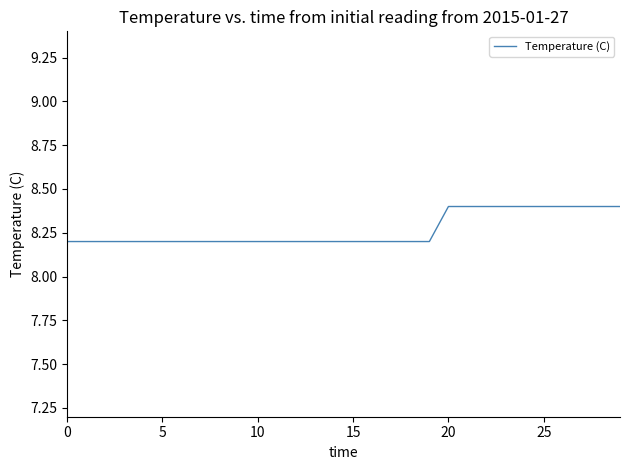

How many values are between 8 and 9?

30